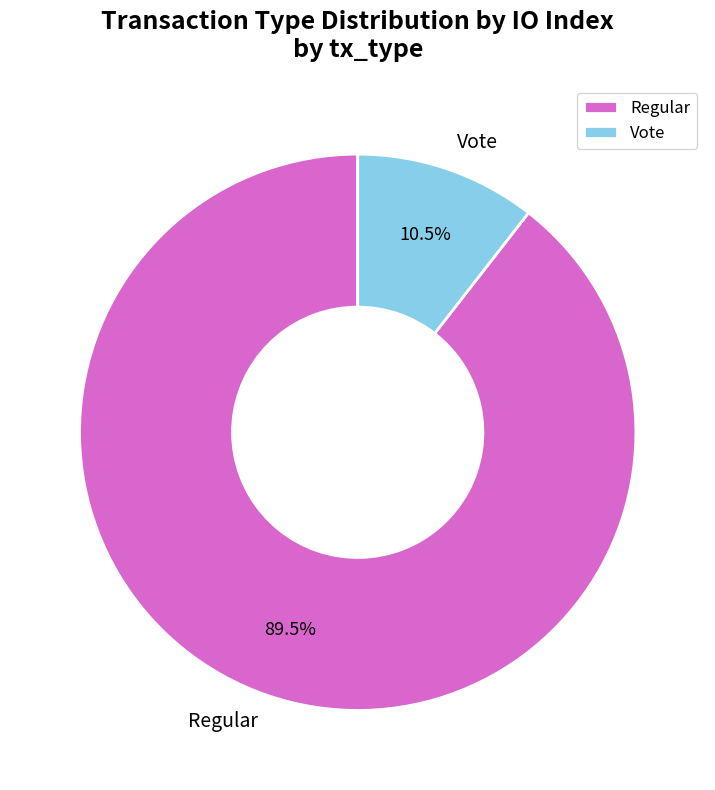

What is the smallest slice in the pie chart?

Vote